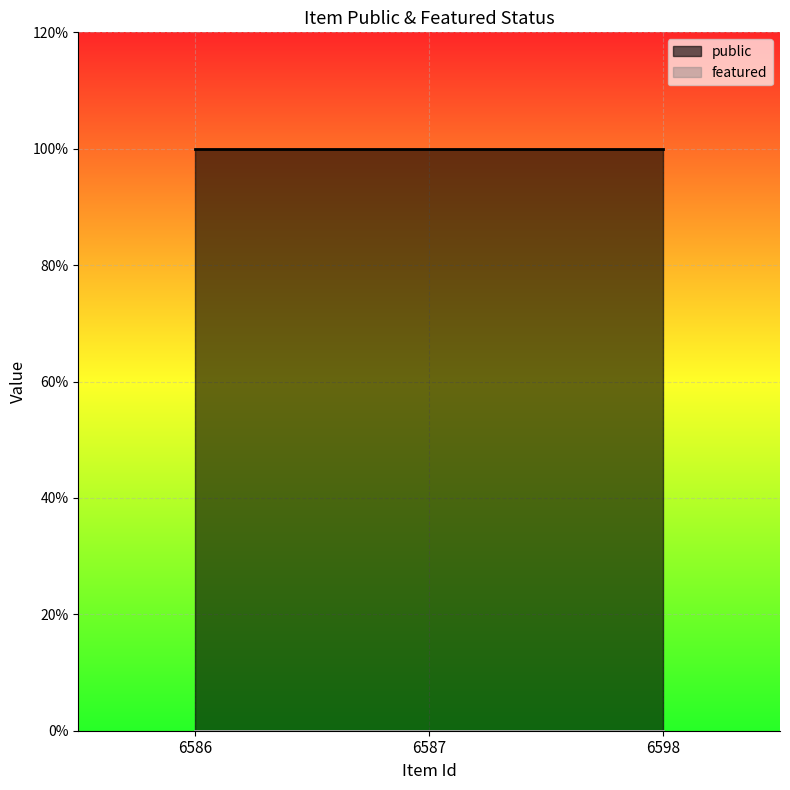

Which category has the highest value in the featured series?

6586